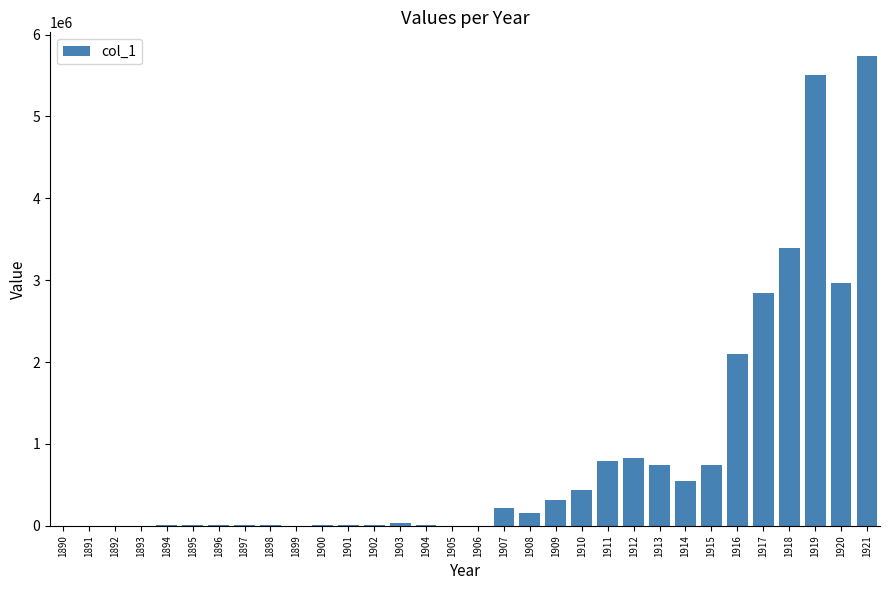

What is the change in value from 1909 to 1911?

+470785